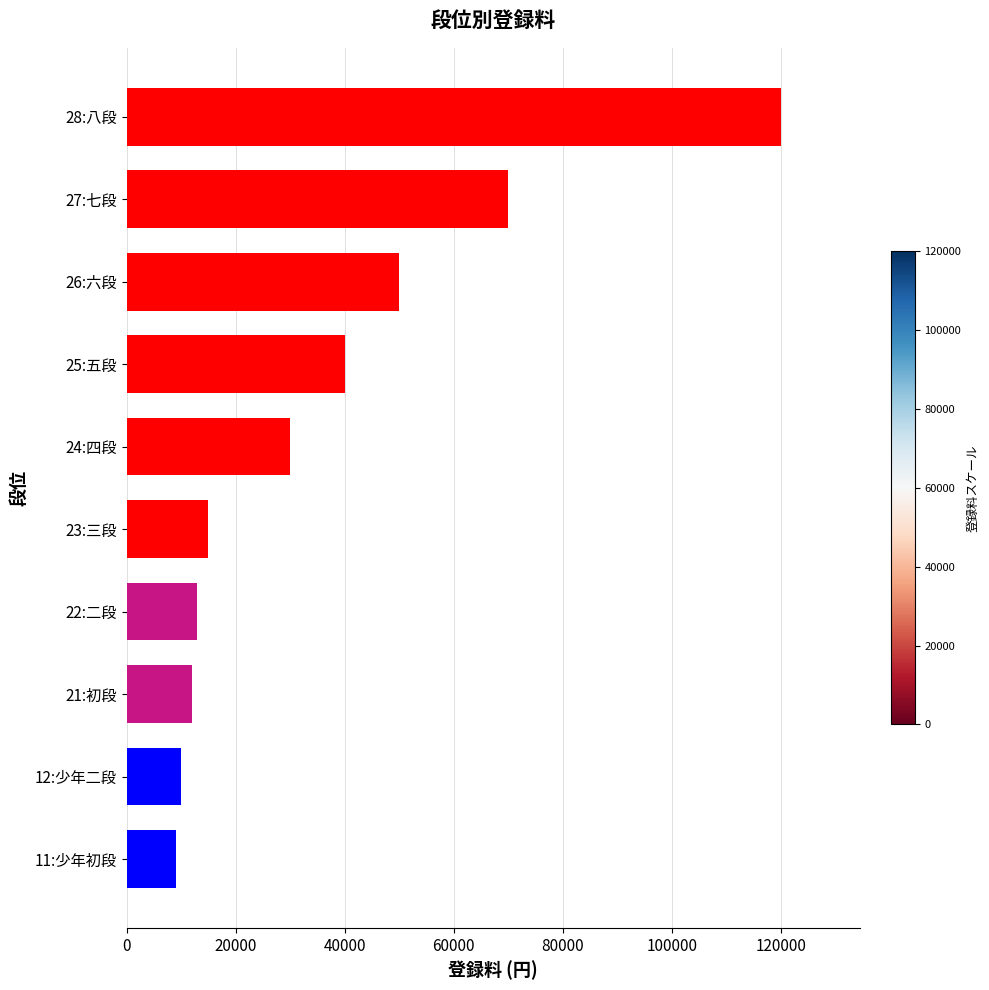

At which label is the value closest to 64500?

27:七段